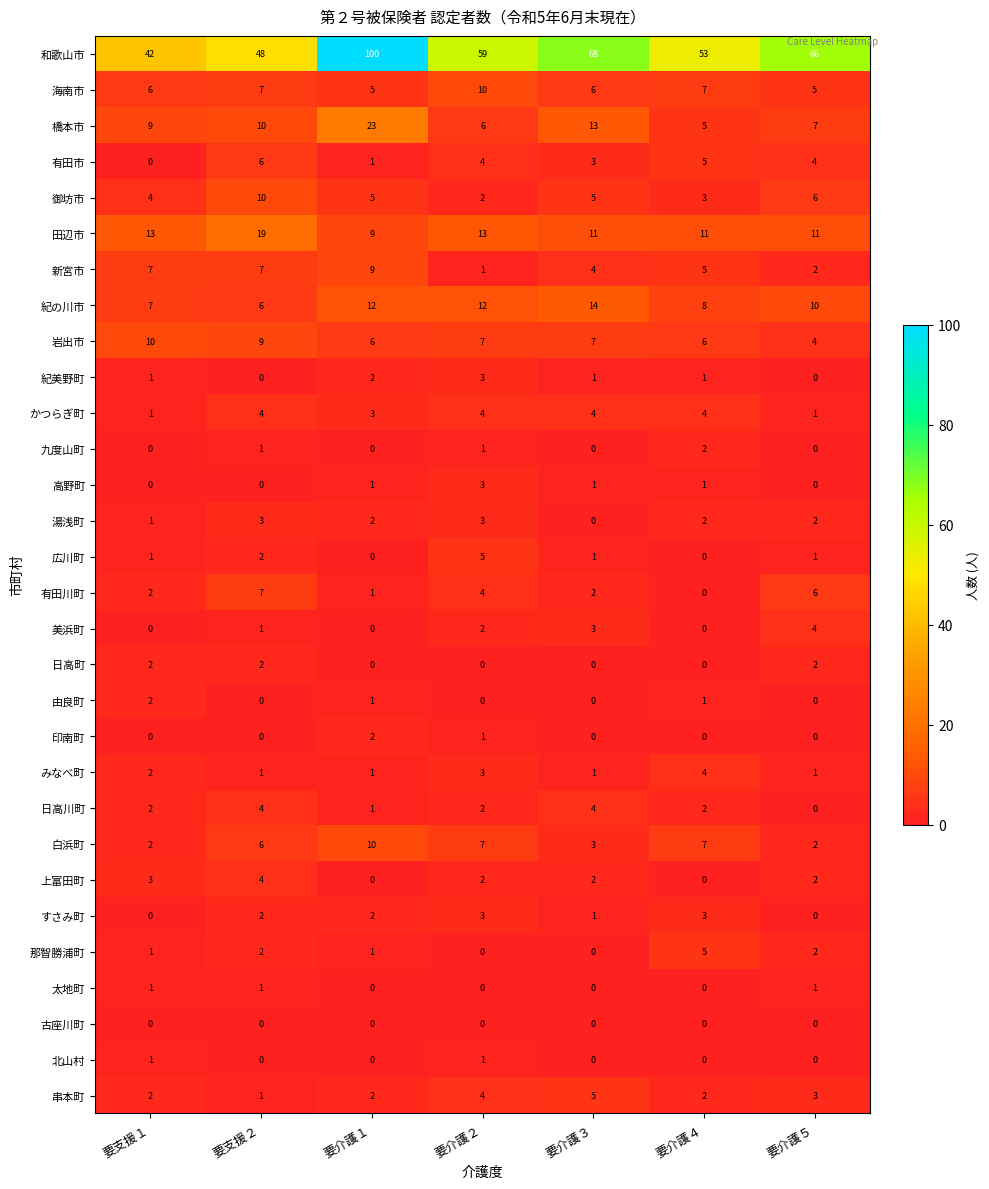

What value does the 有田市 series have at 要介護２?

4